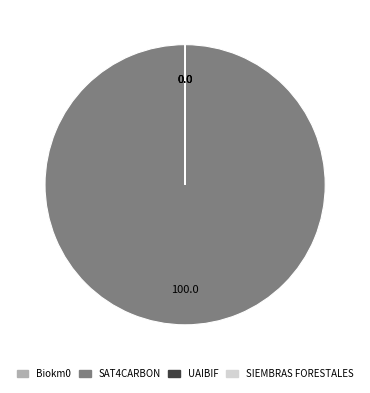

What is the largest slice in the pie chart?

SAT4CARBON